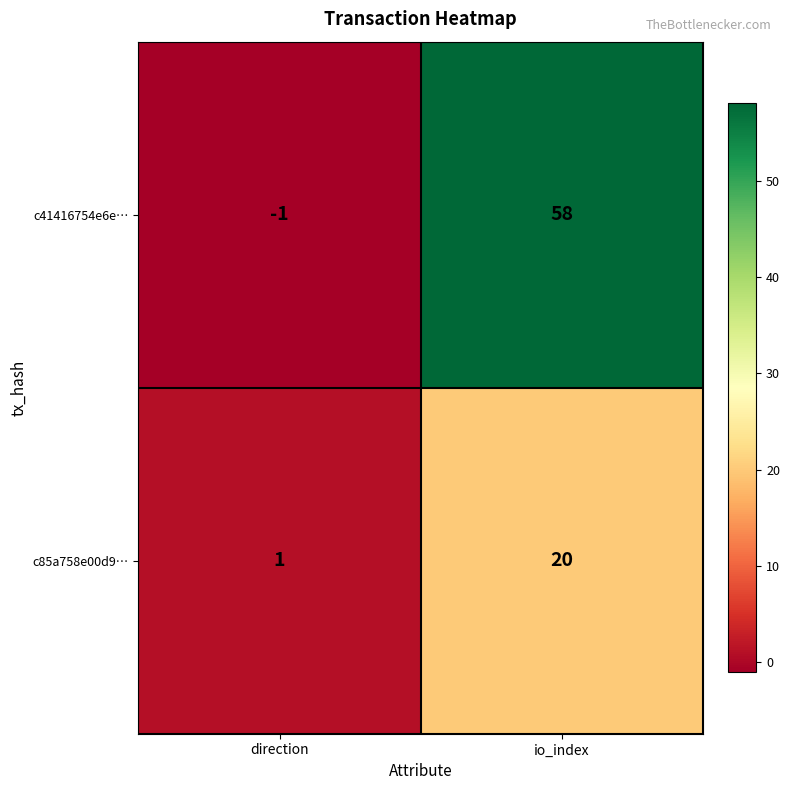

Rank the series by their average value, from lowest to highest.

c85a758e00d9…, c41416754e6e…